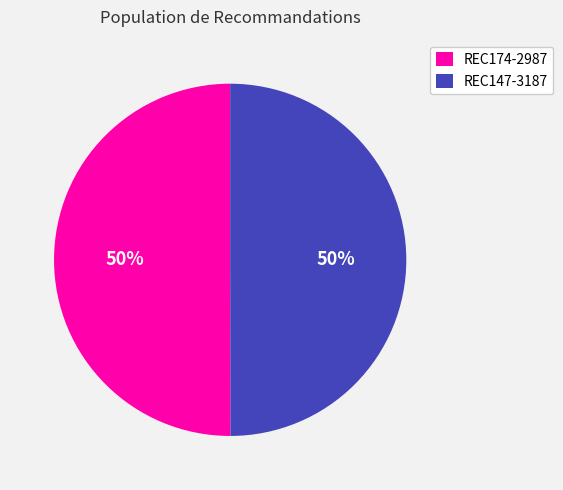

To the nearest percent, what is the combined percentage of REC147-3187 and REC174-2987?

100%